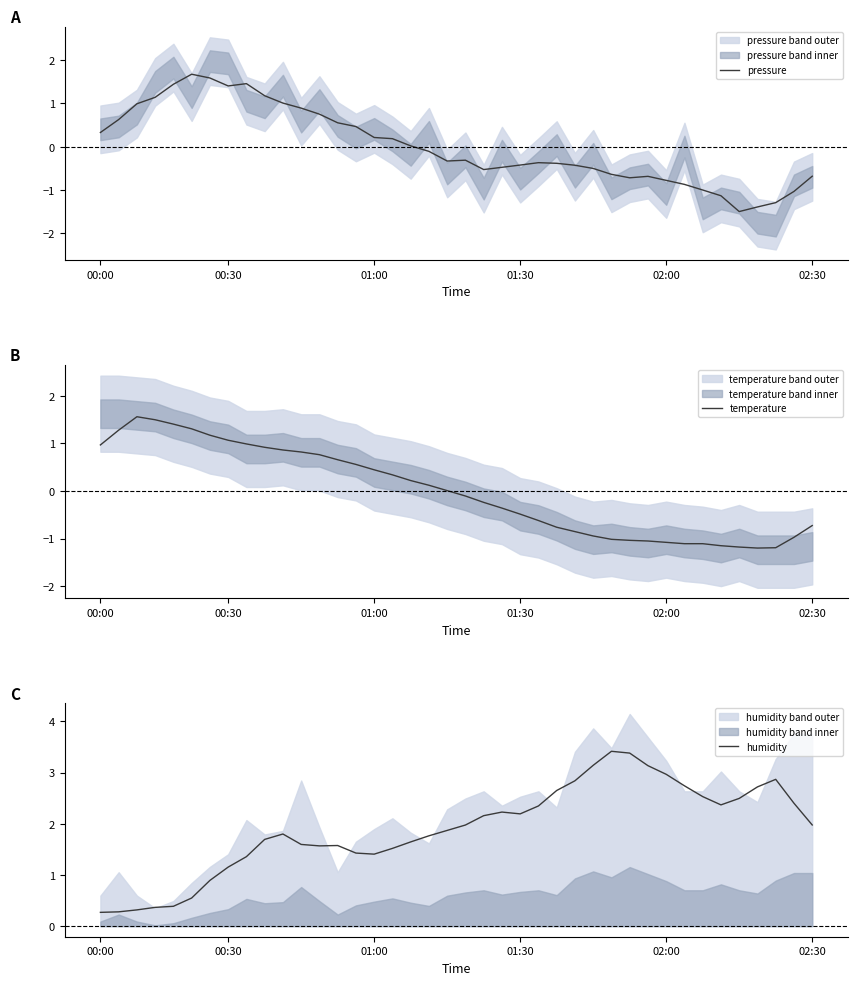

What is the minimum value for pressure?

-1.5